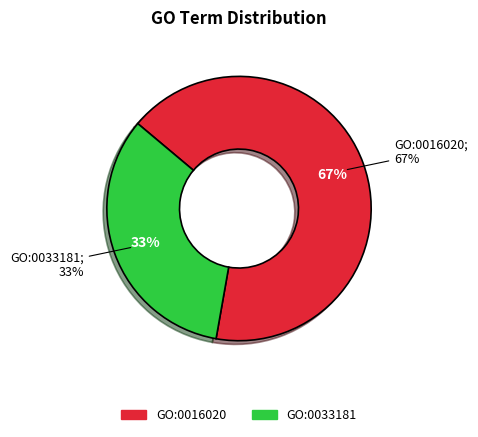

True or false: GO:0033181 accounts for 20% of the total.

False